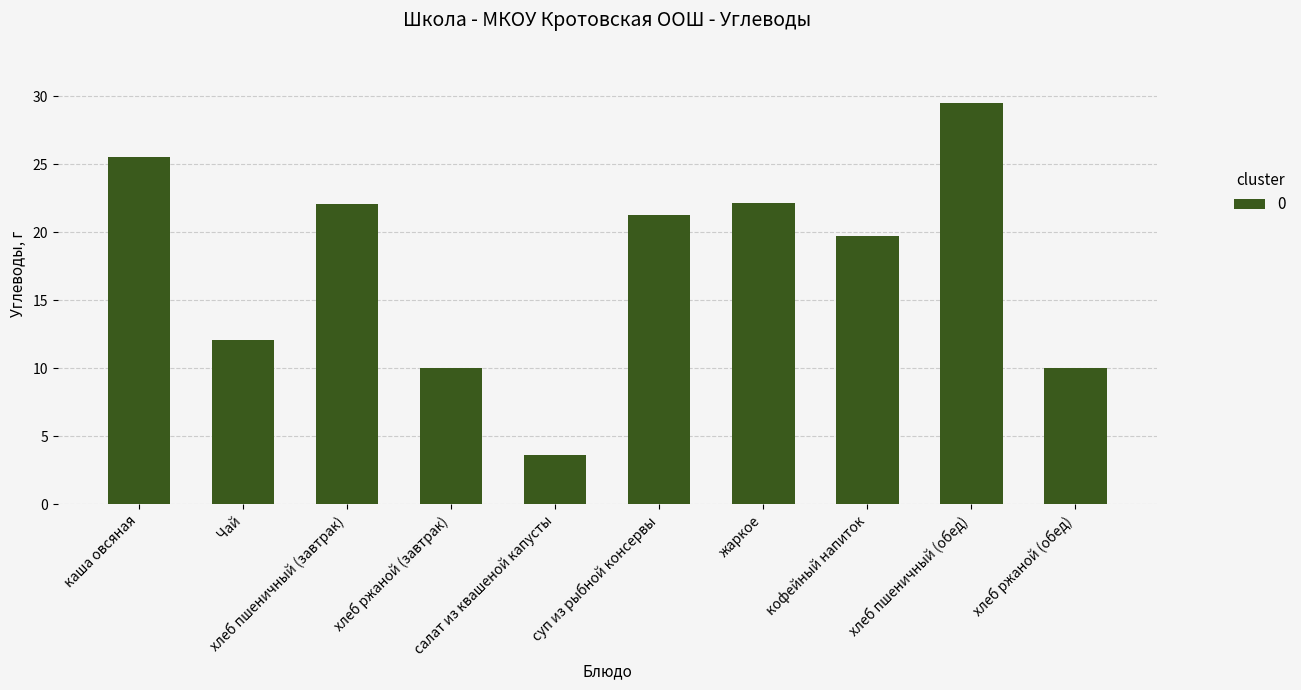

What is the sum of all values?

175.8